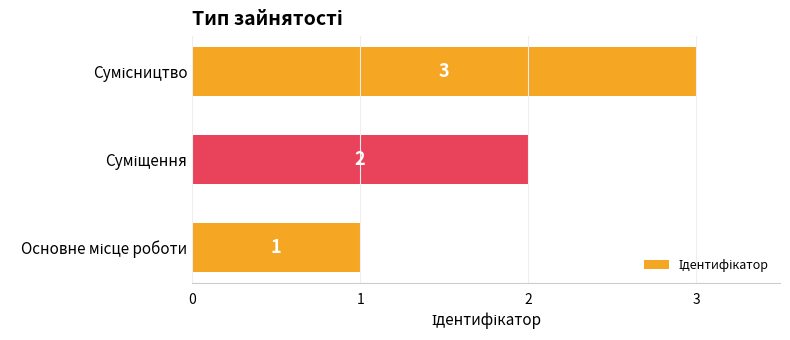

What is the sum of all values?

6